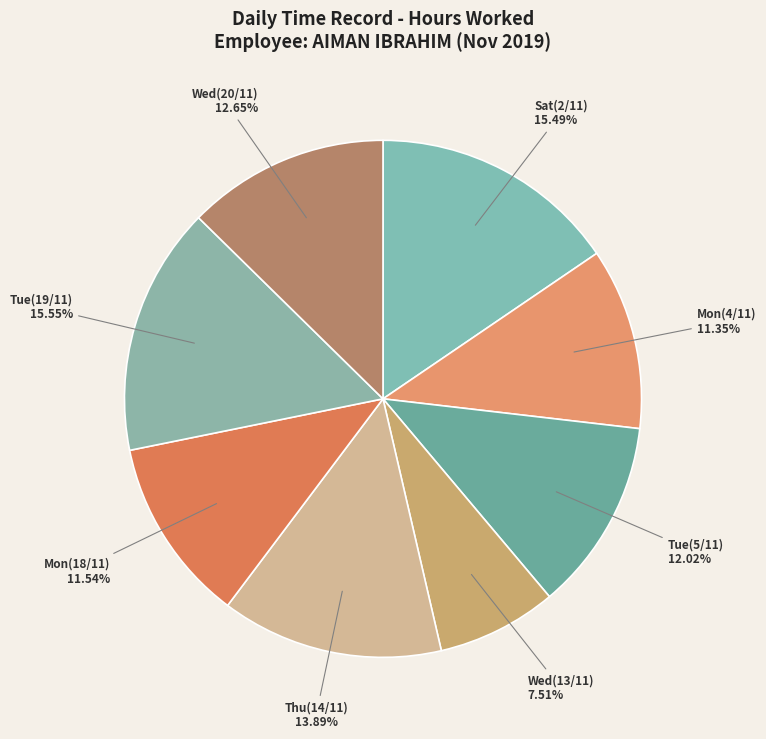

Between Sat(2/11) and Wed(13/11), which is larger?

Sat(2/11)